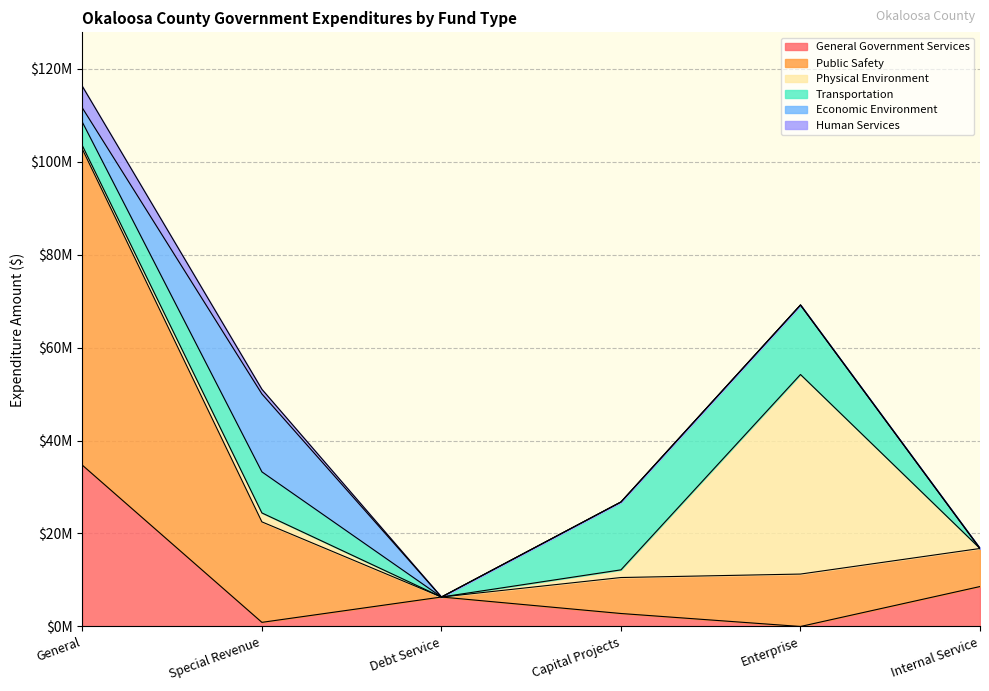

How many data points in Economic Environment are above 0?

2